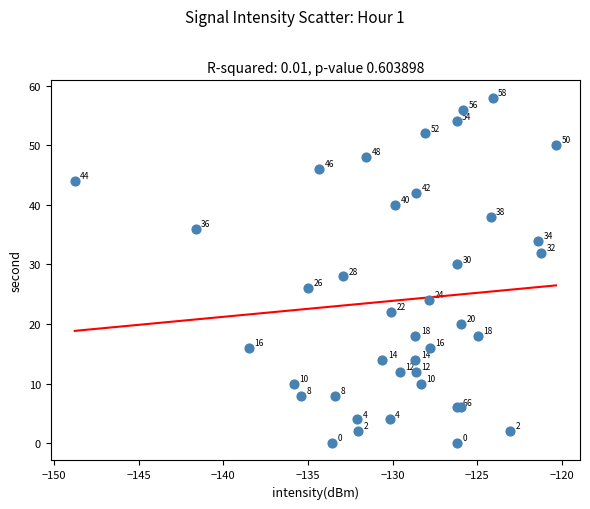

What Y value in the scatter plot is closest to 29?

28